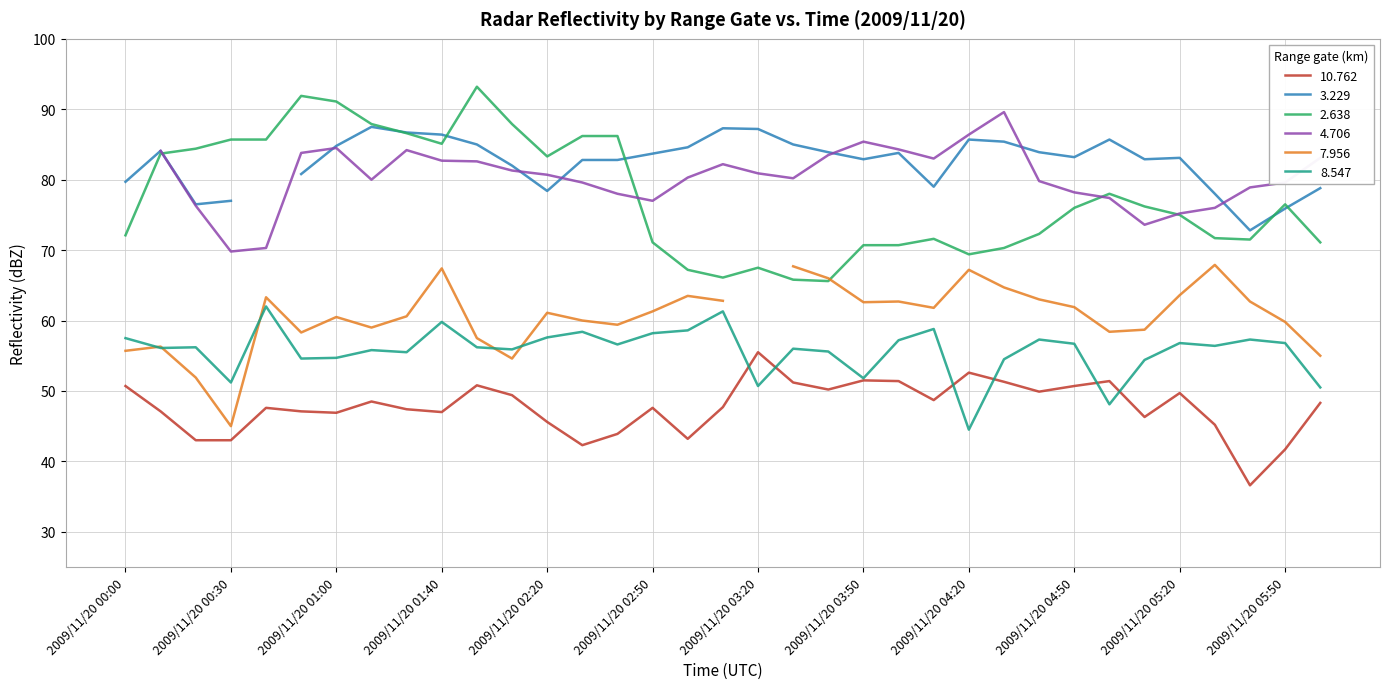

What is the difference between the 8.547 values at 2009/11/20 00:40 and 2009/11/20 06:30?

11.5